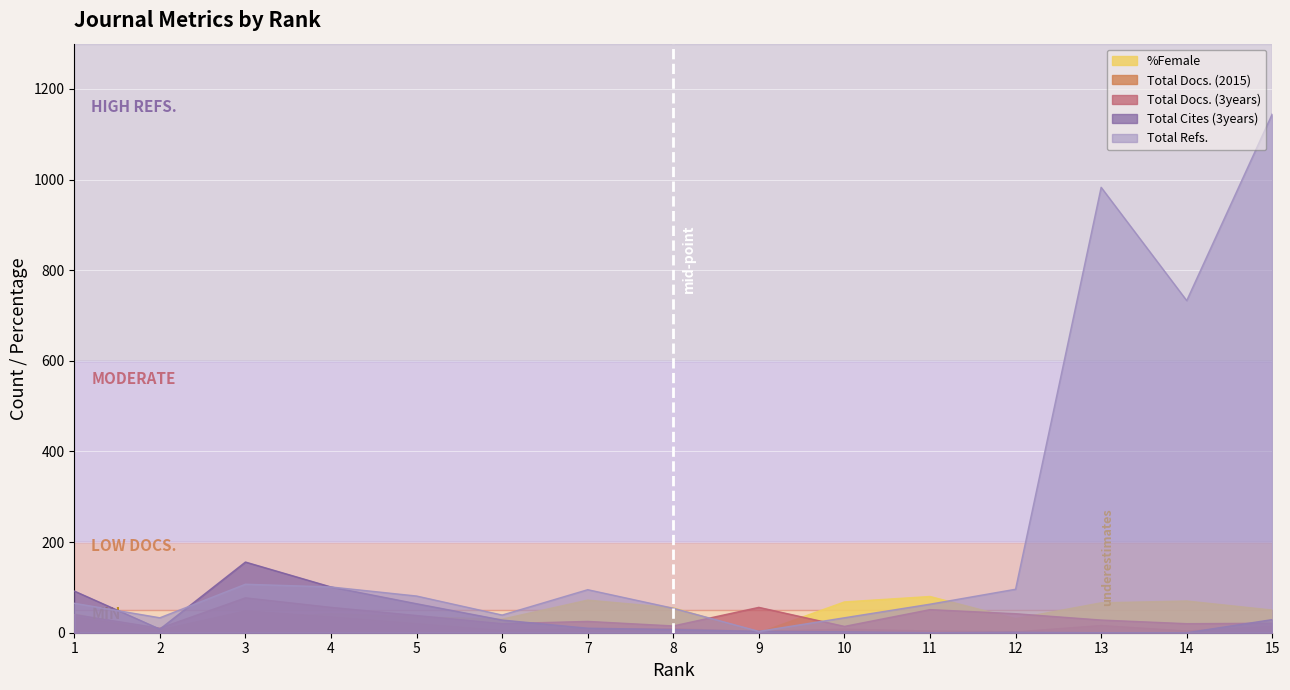

Rank the categories by Total Refs. value from highest to lowest.

15, 13, 14, 3, 4, 12, 7, 5, 1, 11, 8, 6, 2, 10, 9